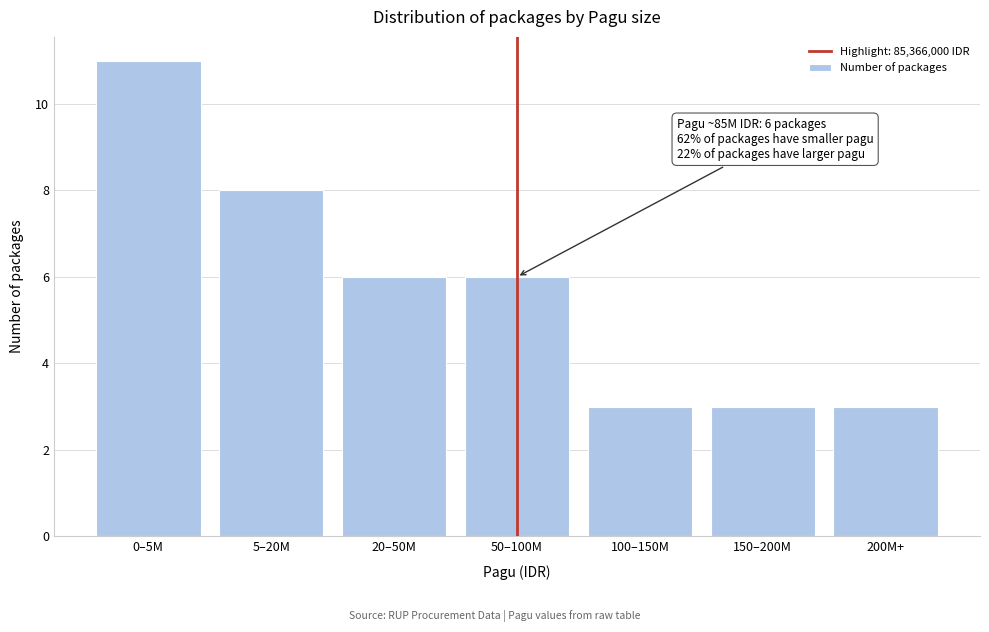

Reading left to right, transcribe all the data shown in this chart.

0–5M=11	5–20M=8	20–50M=6	50–100M=6	100–150M=3	150–200M=3	200M+=3